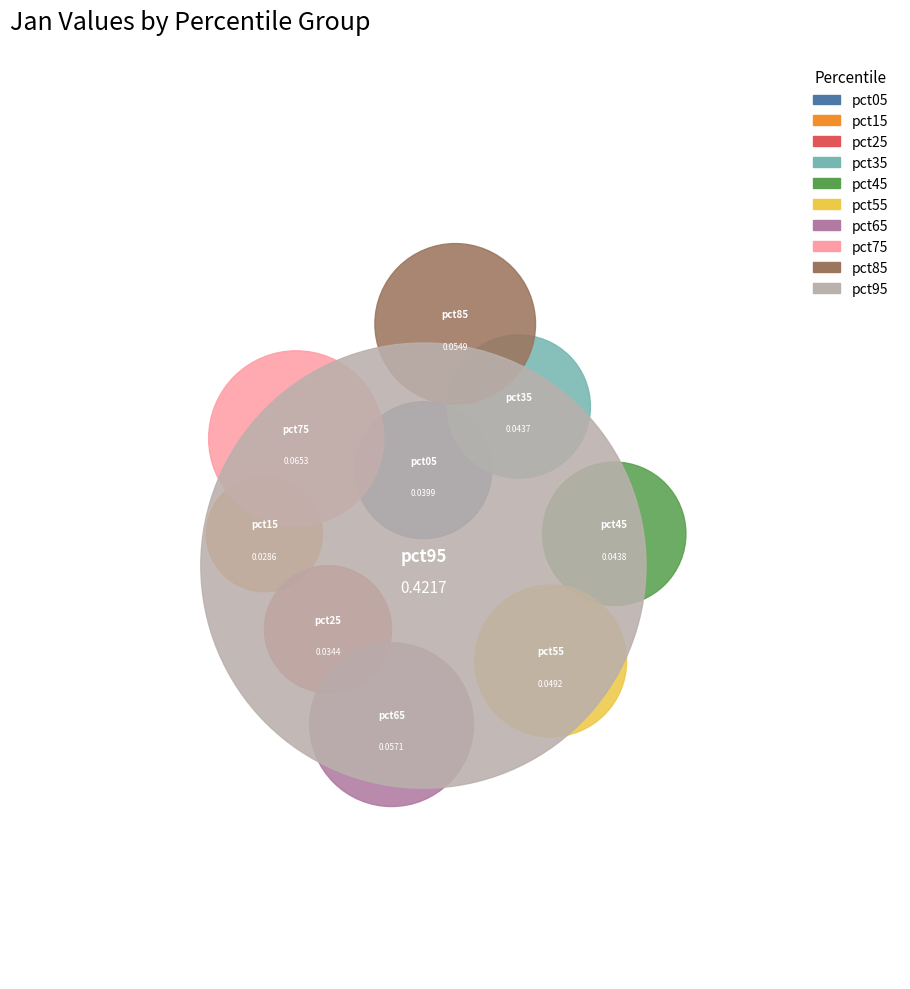

What percentage do pct45 and pct65 together represent?

12.0%